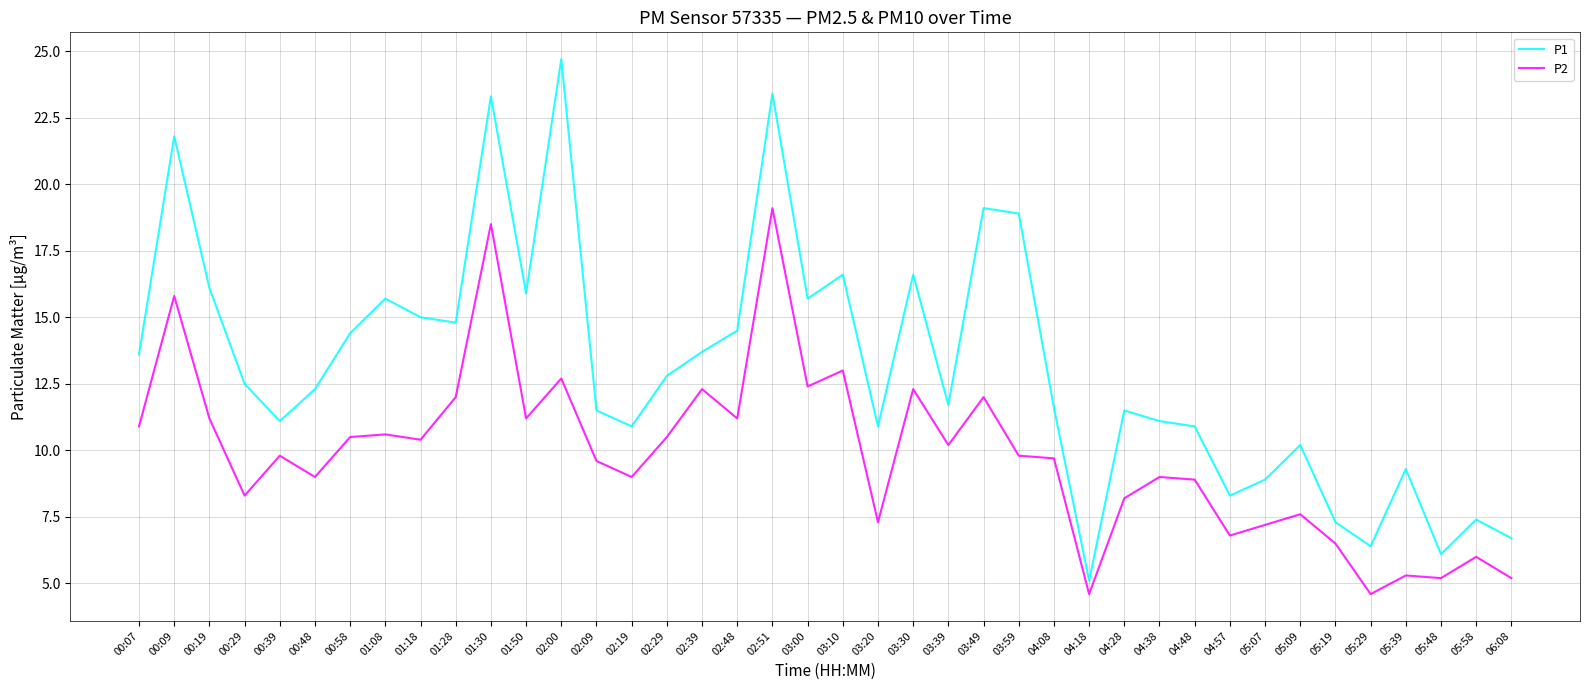

True or false: P1 and P2 cross at least once.

False